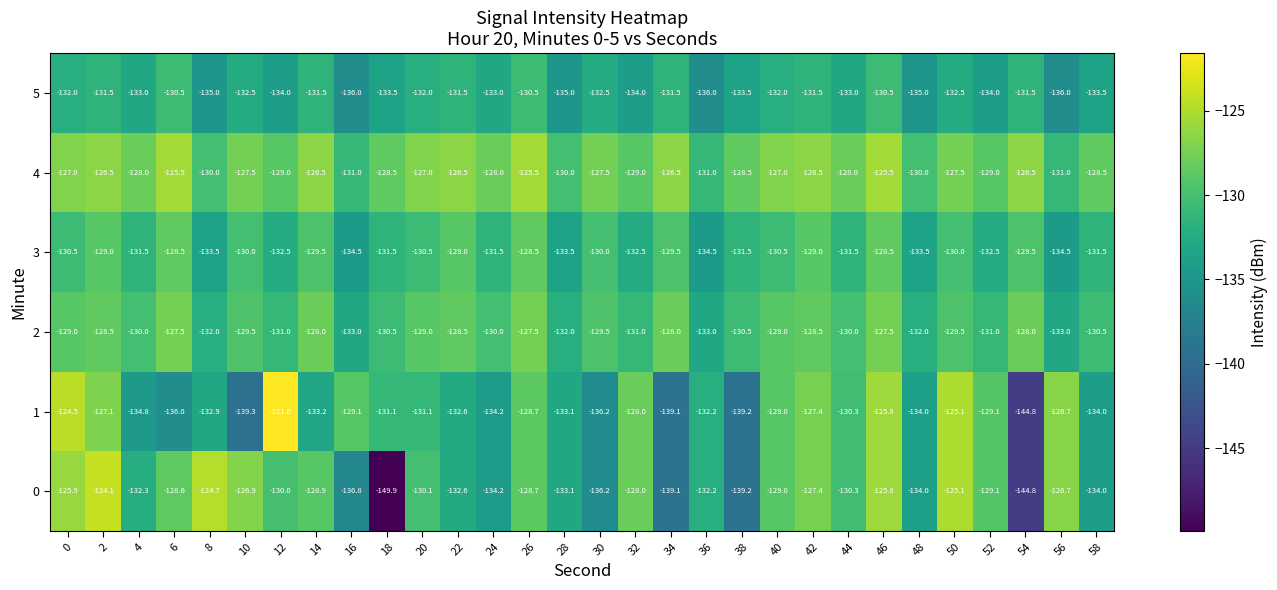

List the series in order of their peak value, highest first.

1, 0, 4, 2, 3, 5